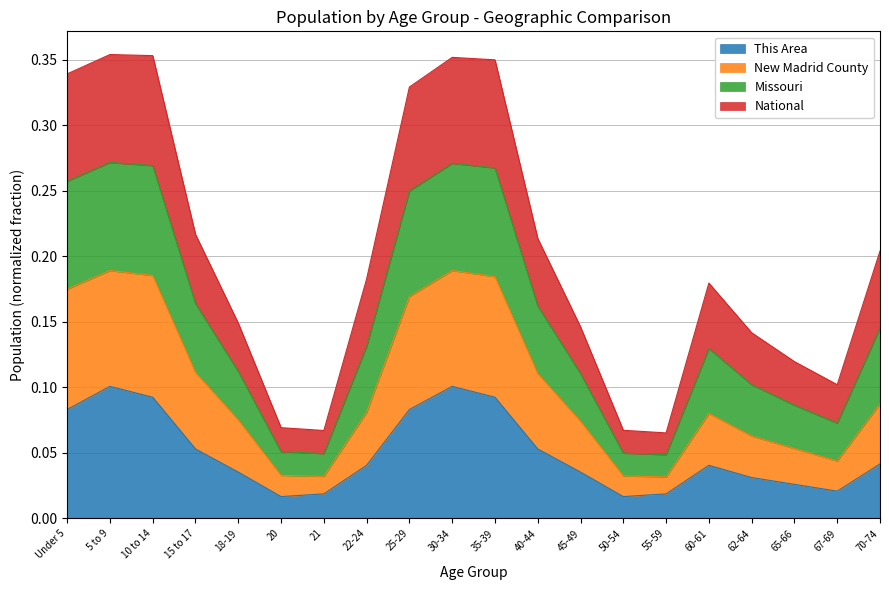

Is it true that This Area equals 0.0 at 25-29?

False